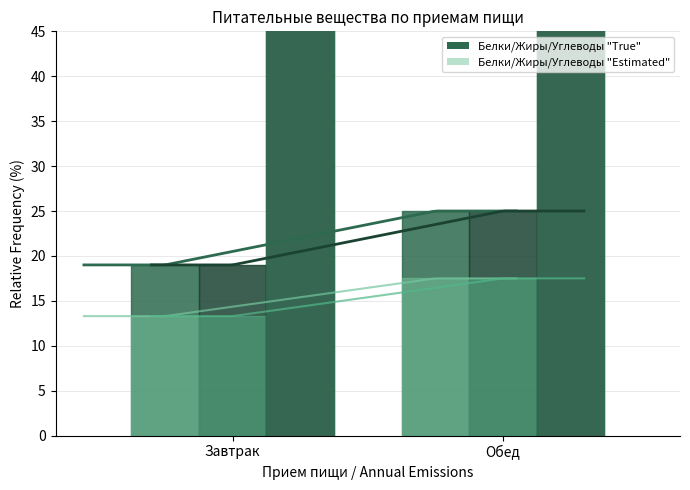

What is the smallest value displayed?

13.3